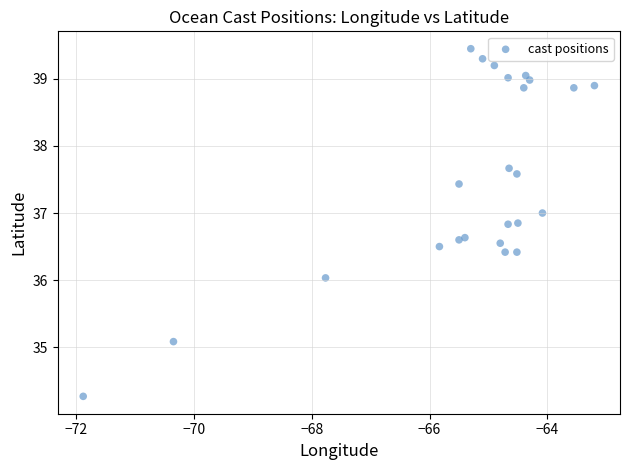

What is the range of Y values (max minus min)?

5.2